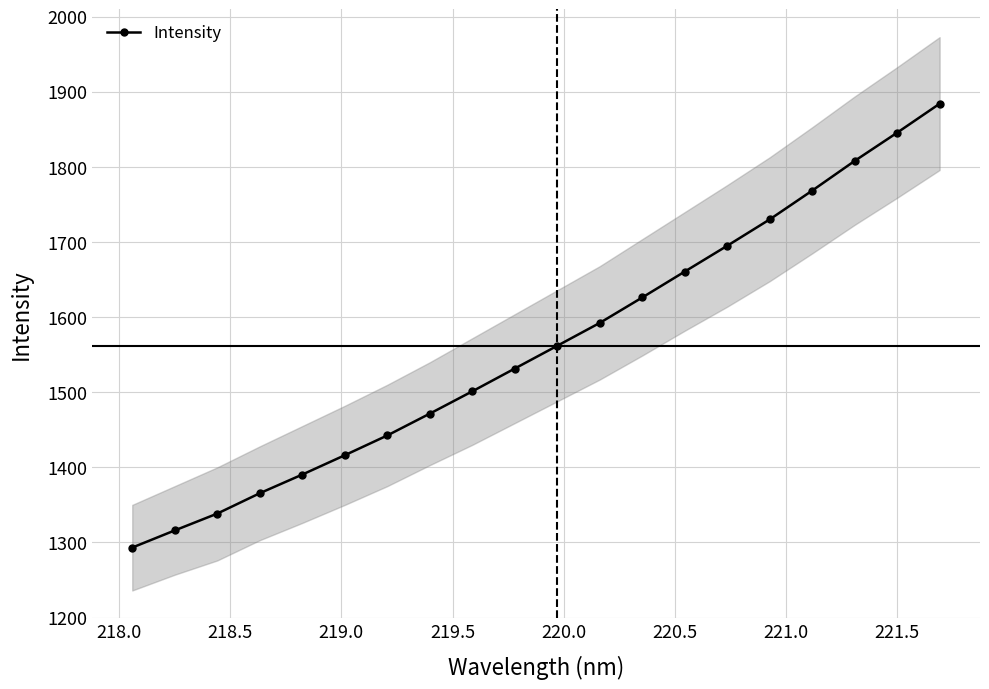

What is the minimum value for Intensity?

1293.2